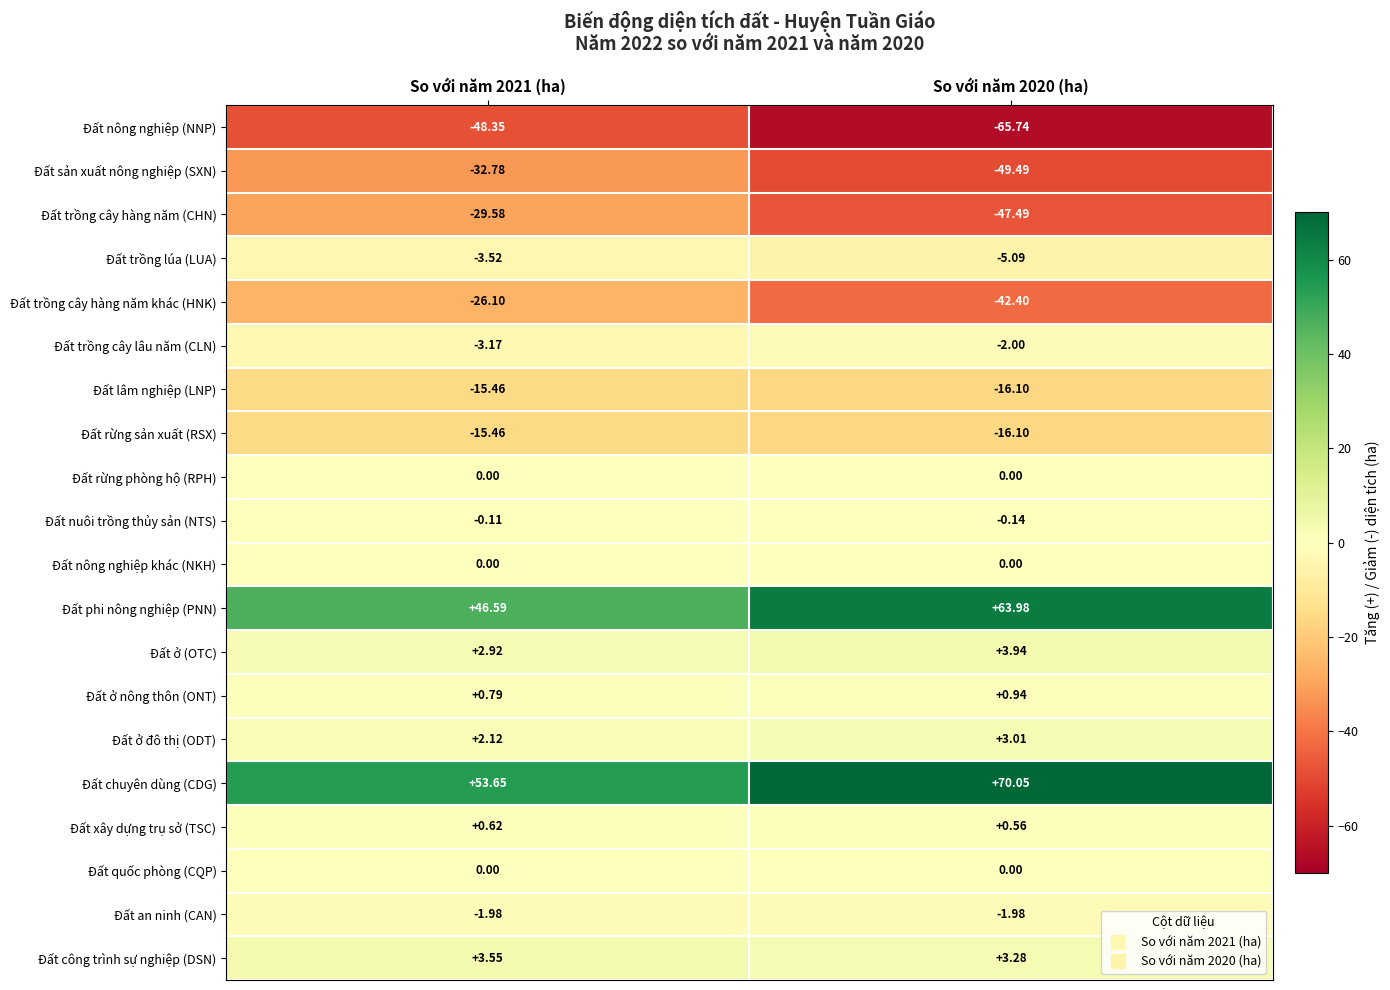

Which series has the largest range (max minus min)?

Đất trồng cây hàng năm (CHN)